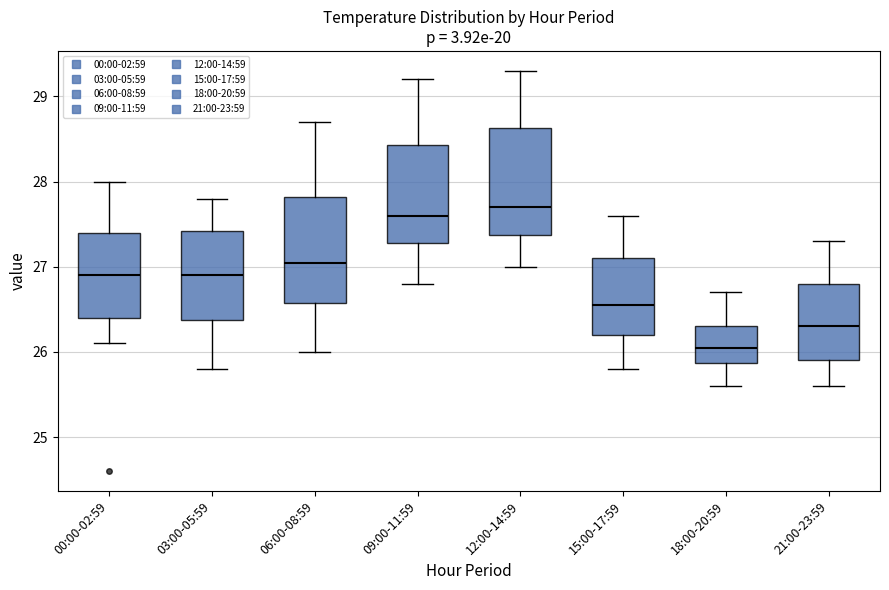

Which box has the lowest median line?

18:00-20:59